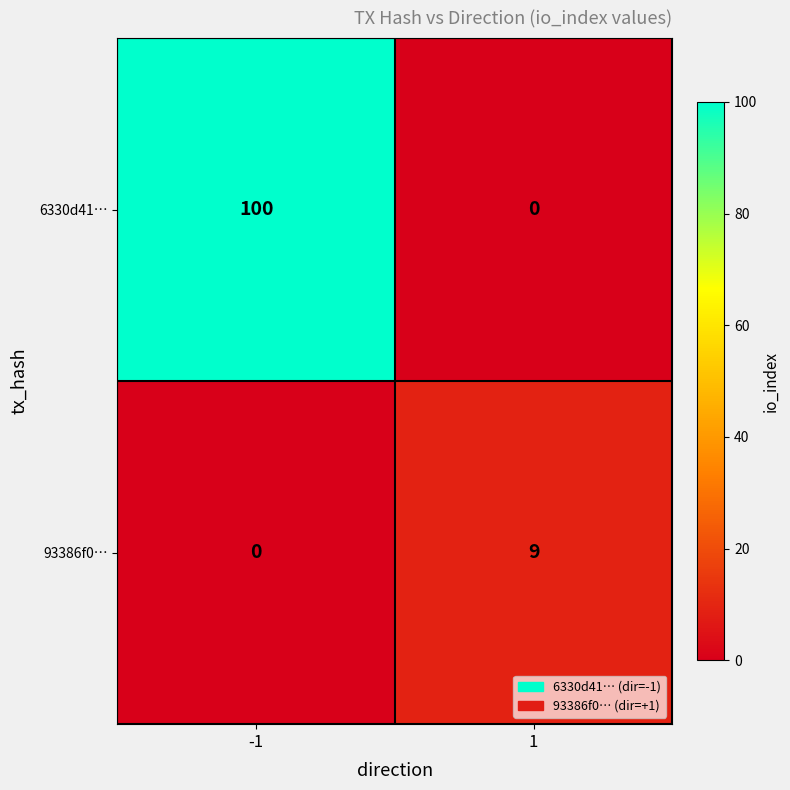

Which series has the largest total across all categories?

6330d41…